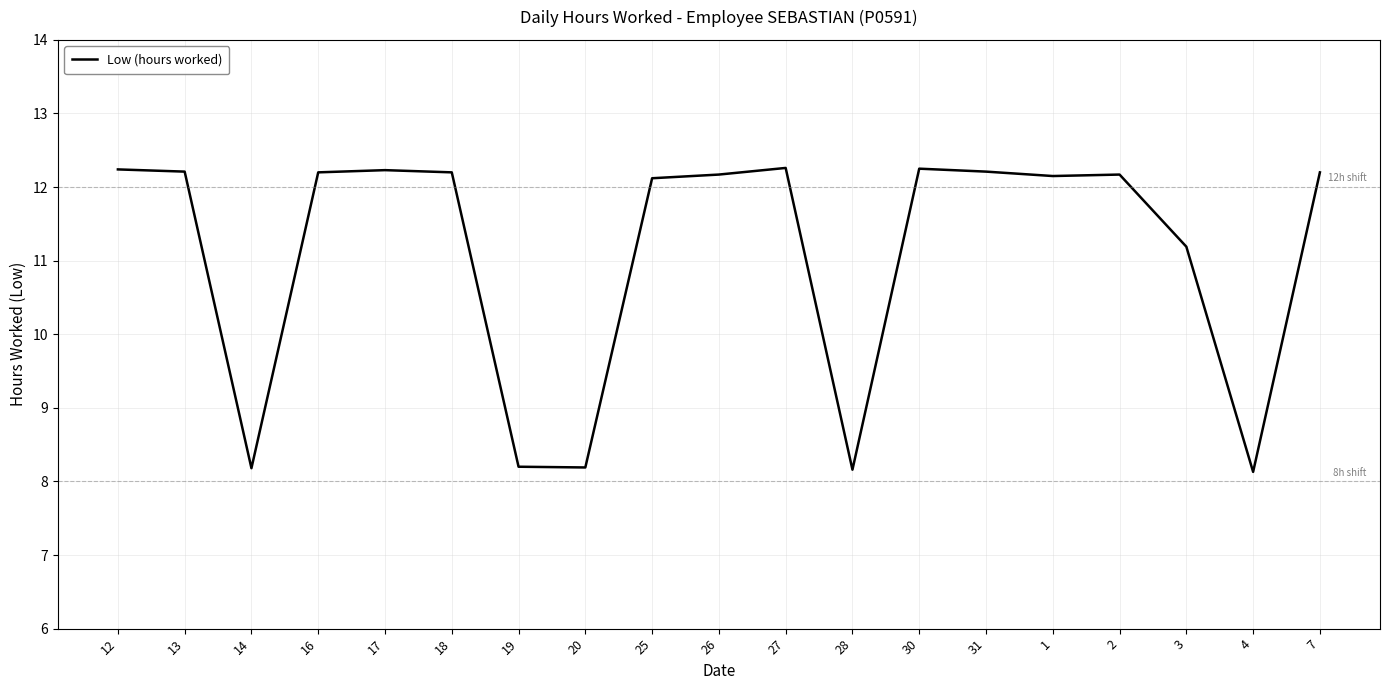

What is the difference between the values at 18 and 27?

0.1